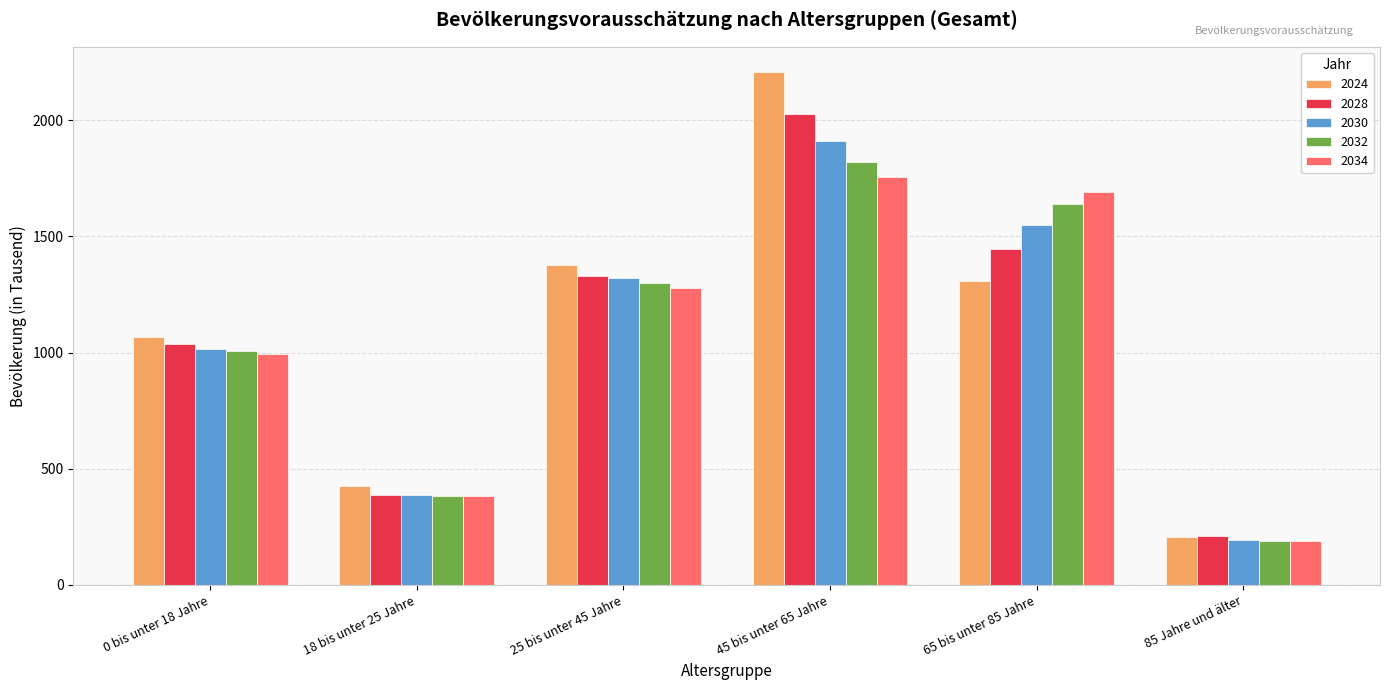

Is it true that 2034 equals 1278 at 25 bis unter 45 Jahre?

True